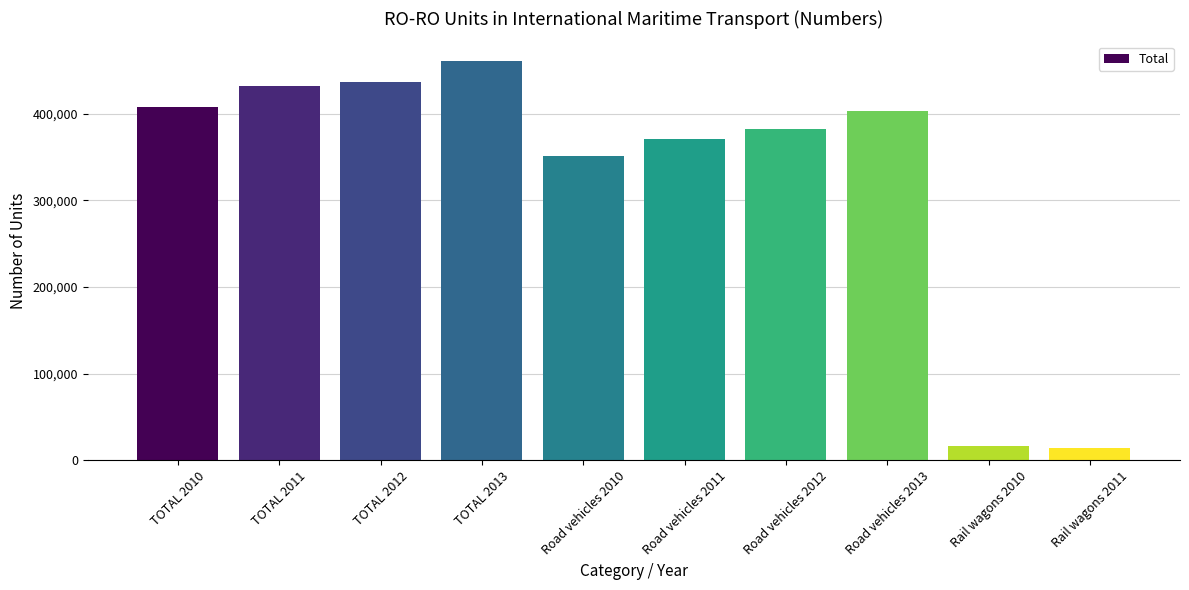

Reading left to right, what are all the values shown in this chart?

TOTAL 2010=407856	TOTAL 2011=431658	TOTAL 2012=436946	TOTAL 2013=460443	Road vehicles 2010=350854	Road vehicles 2011=370762	Road vehicles 2012=382282	Road vehicles 2013=403351	Rail wagons 2010=16307	Rail wagons 2011=13865